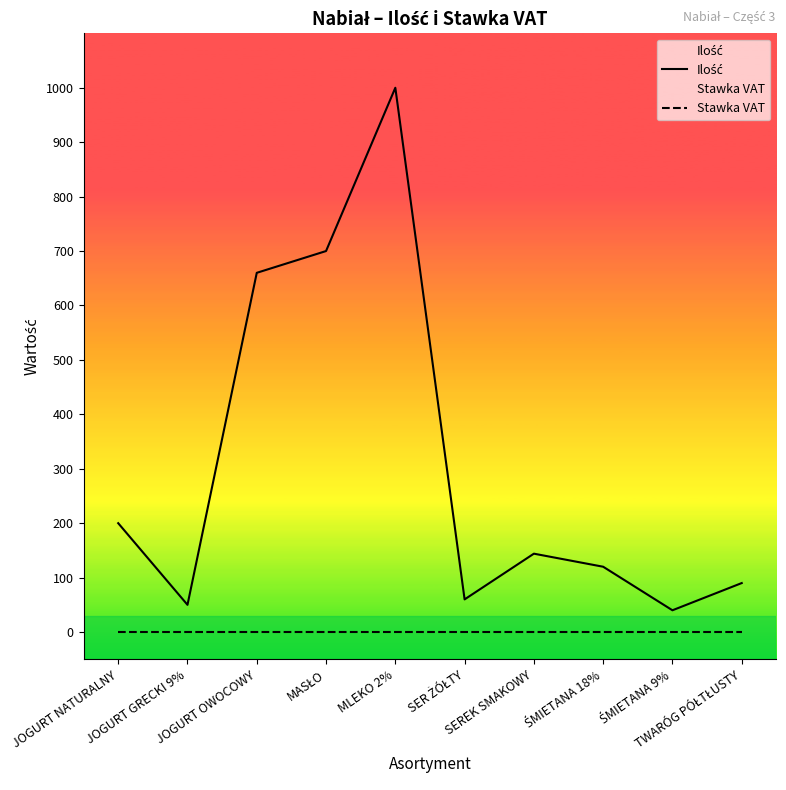

What is the value of the Ilość point at the 2nd from the left?

50